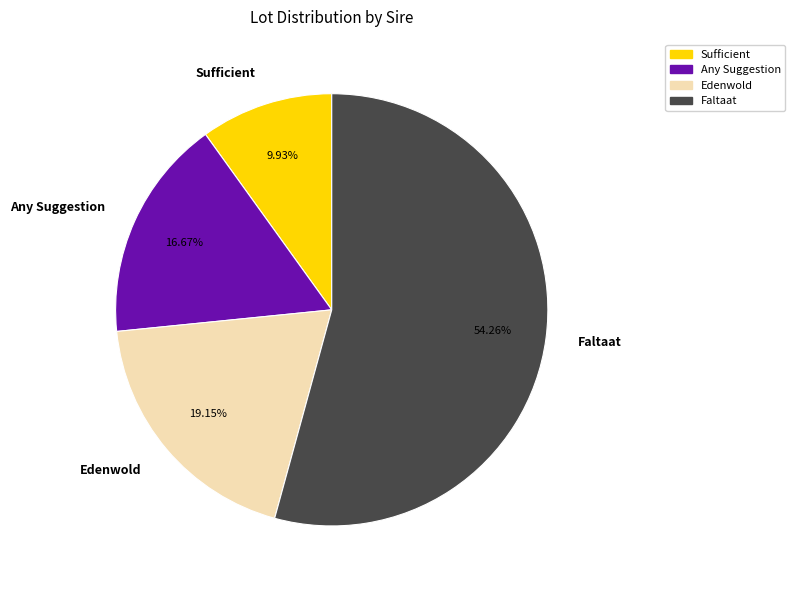

To the nearest percent, what is the combined percentage of Faltaat and Any Suggestion?

71%